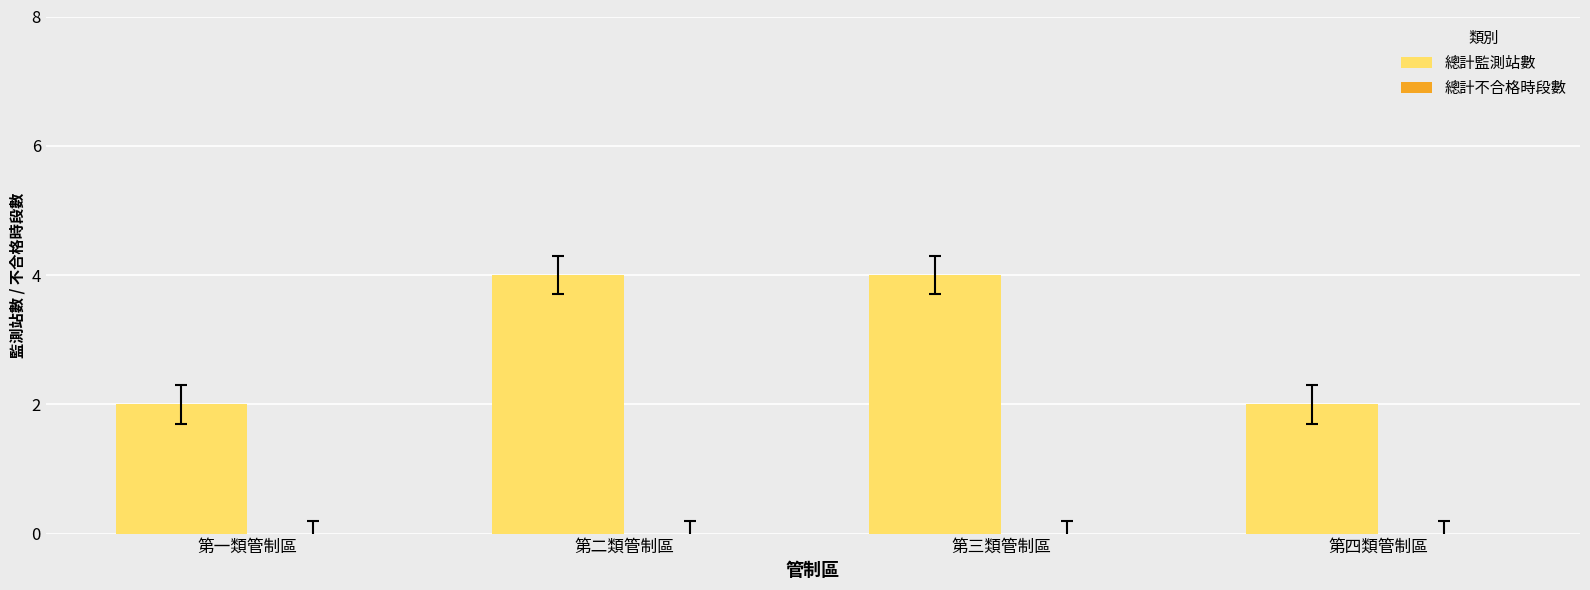

Reading left to right, extract all data points from this chart.

第一類管制區=2	第二類管制區=4	第三類管制區=4	第四類管制區=2